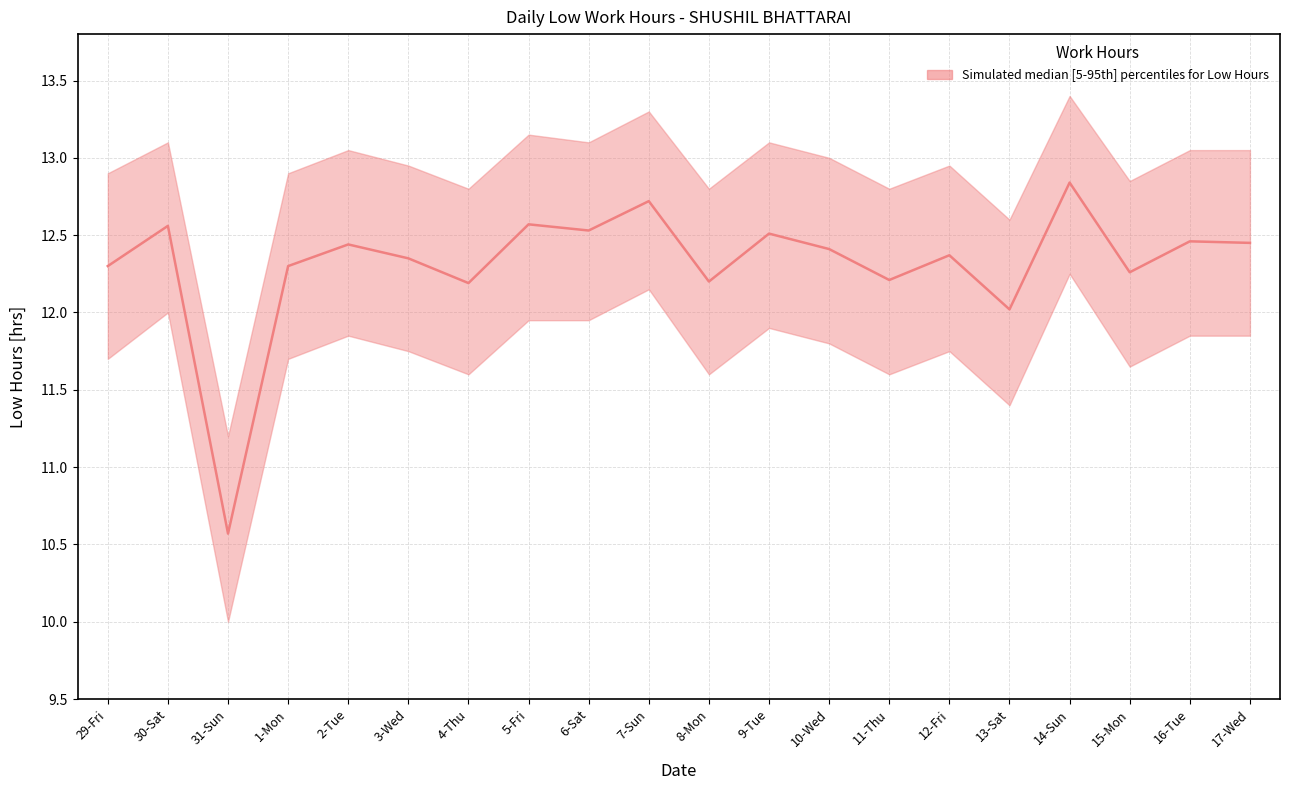

Which series changed the most between 12-Fri and 13-Sat?

Low (hours)